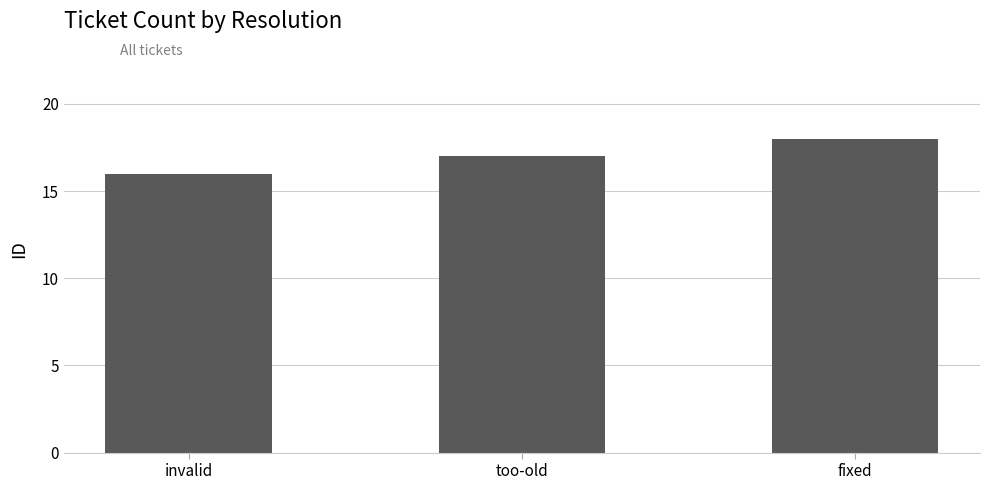

What is the sum of the values at fixed and invalid?

34